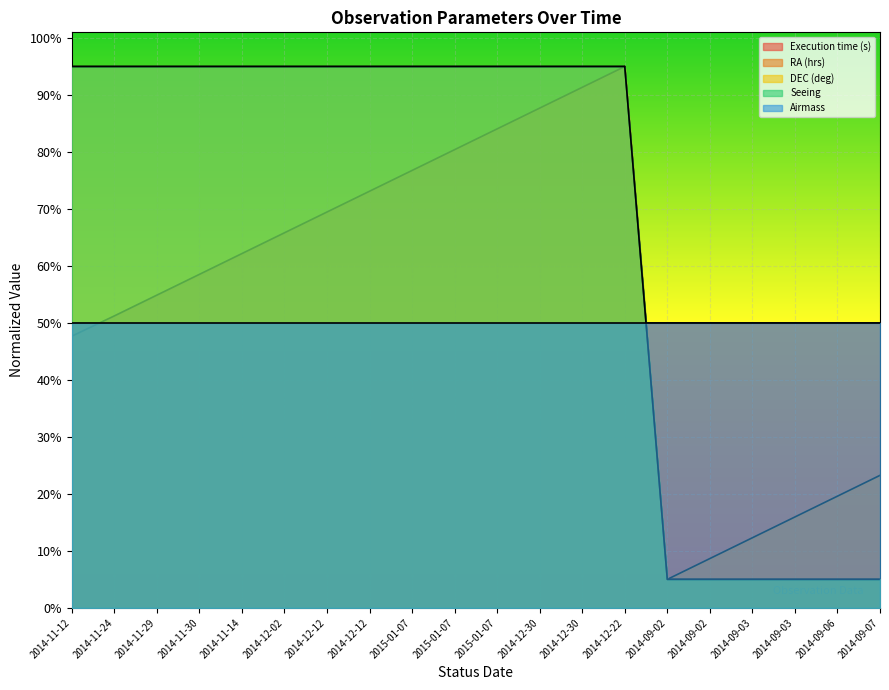

What is the difference between the maximum and minimum values in the RA (hrs) series?

900.0